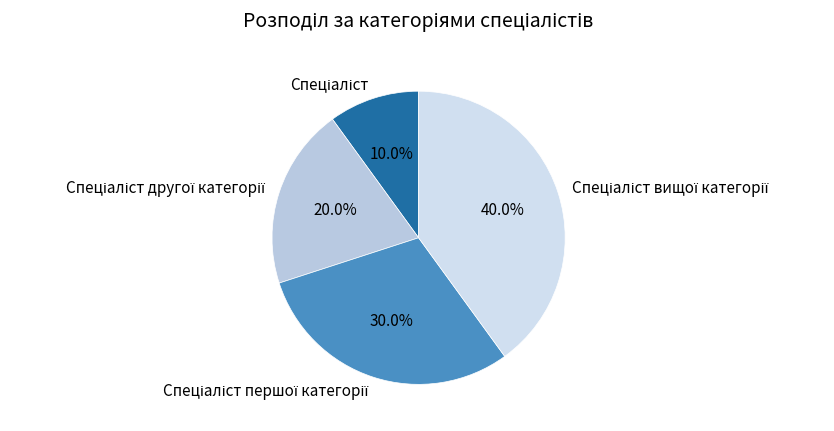

Is there any slice that represents more than half of the pie?

No